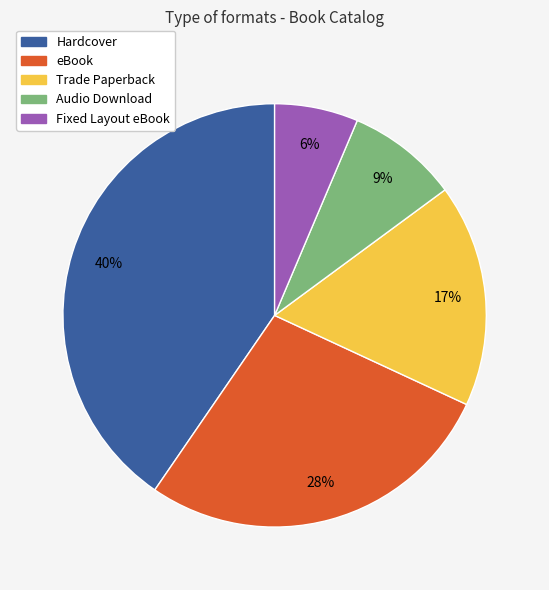

True or false: Fixed Layout eBook accounts for 6% of the total.

True